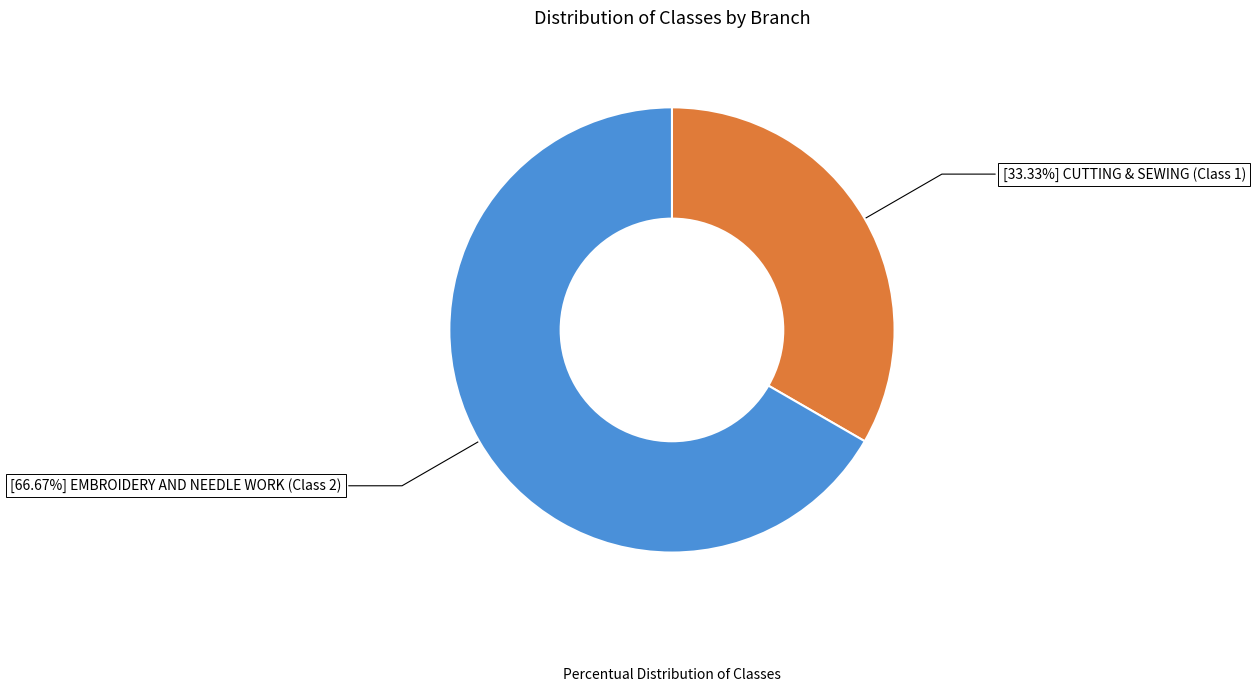

How many segments does this pie chart have?

2